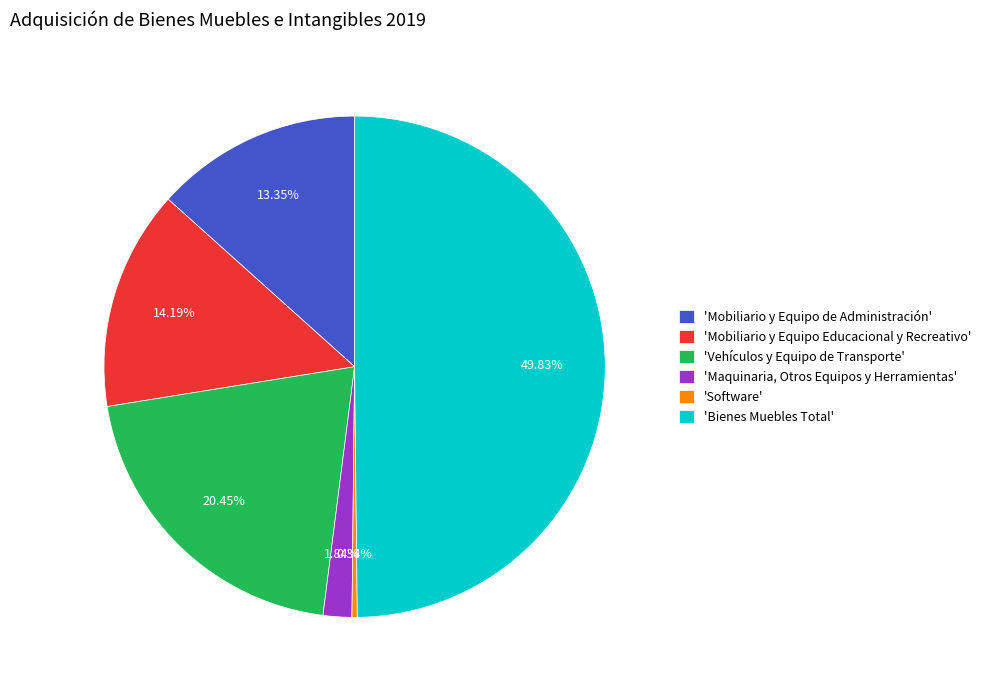

Which slice is the smallest?

'Software'